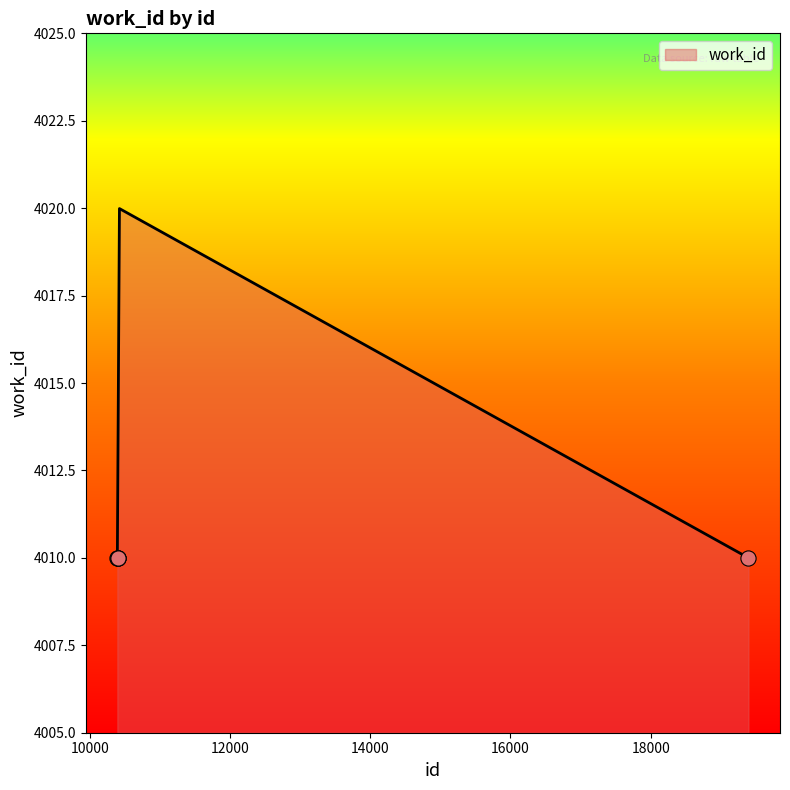

Which has a higher value, 19393 or 10406?

19393